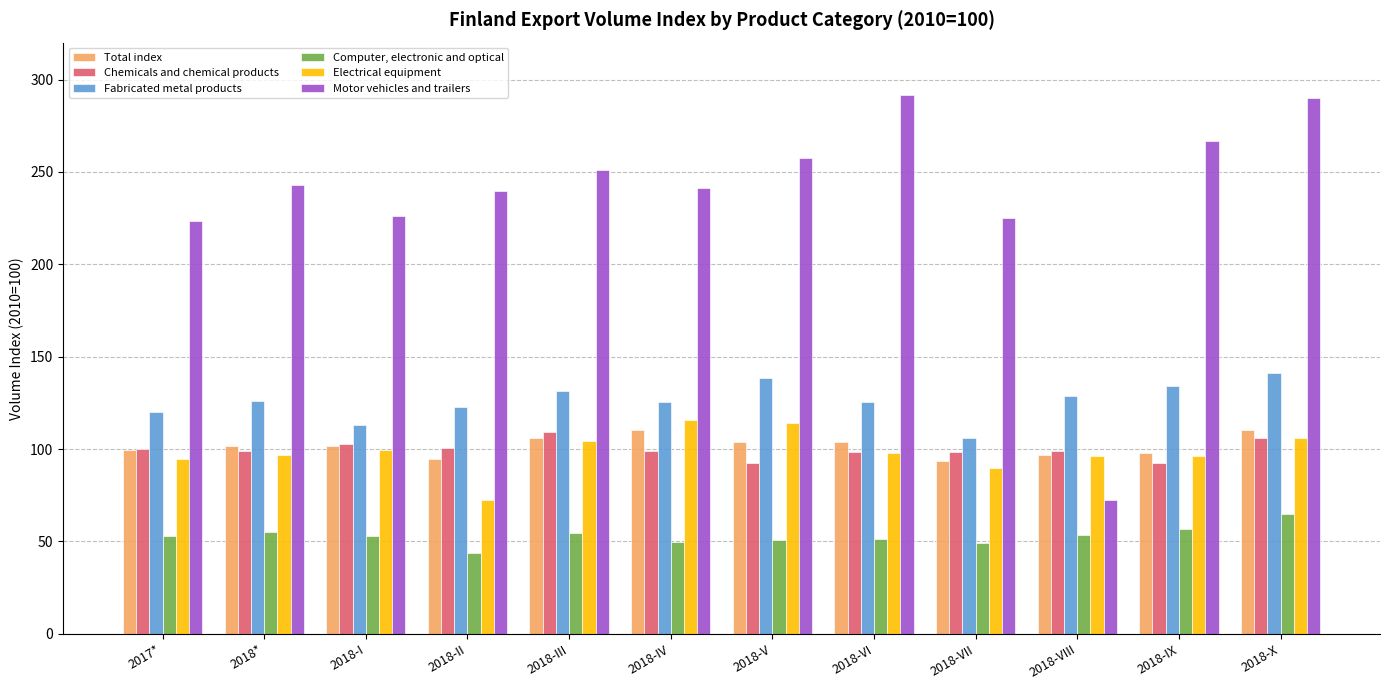

At 2018-IX, list the series in order from smallest to largest.

Computer, electronic and optical, Chemicals and chemical products, Electrical equipment, Total index, Fabricated metal products, Motor vehicles and trailers